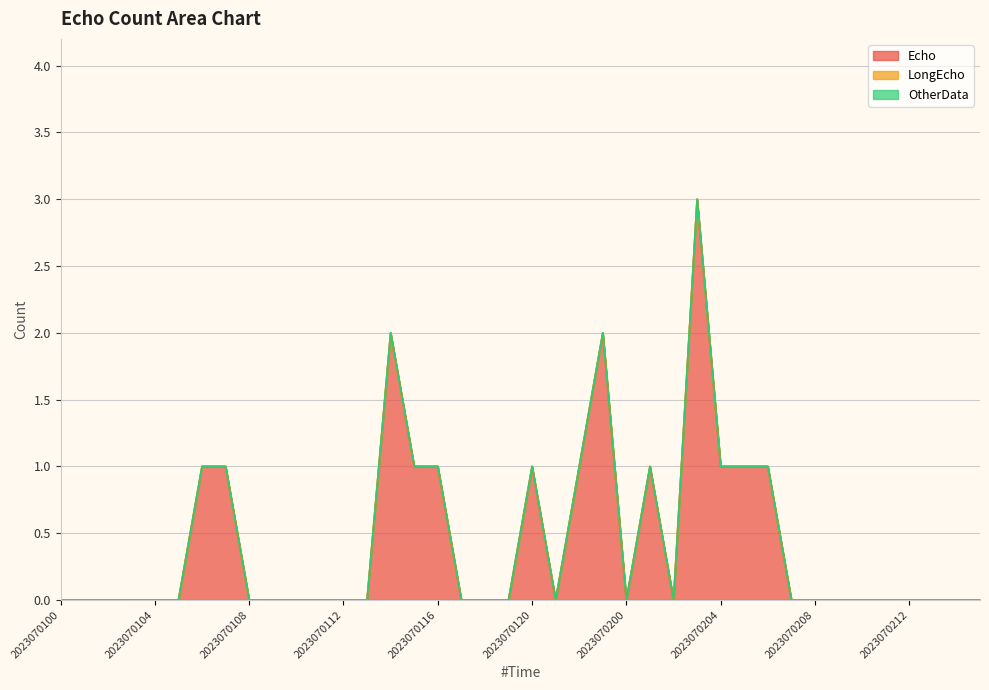

Does the chart have visible grid lines?

Yes